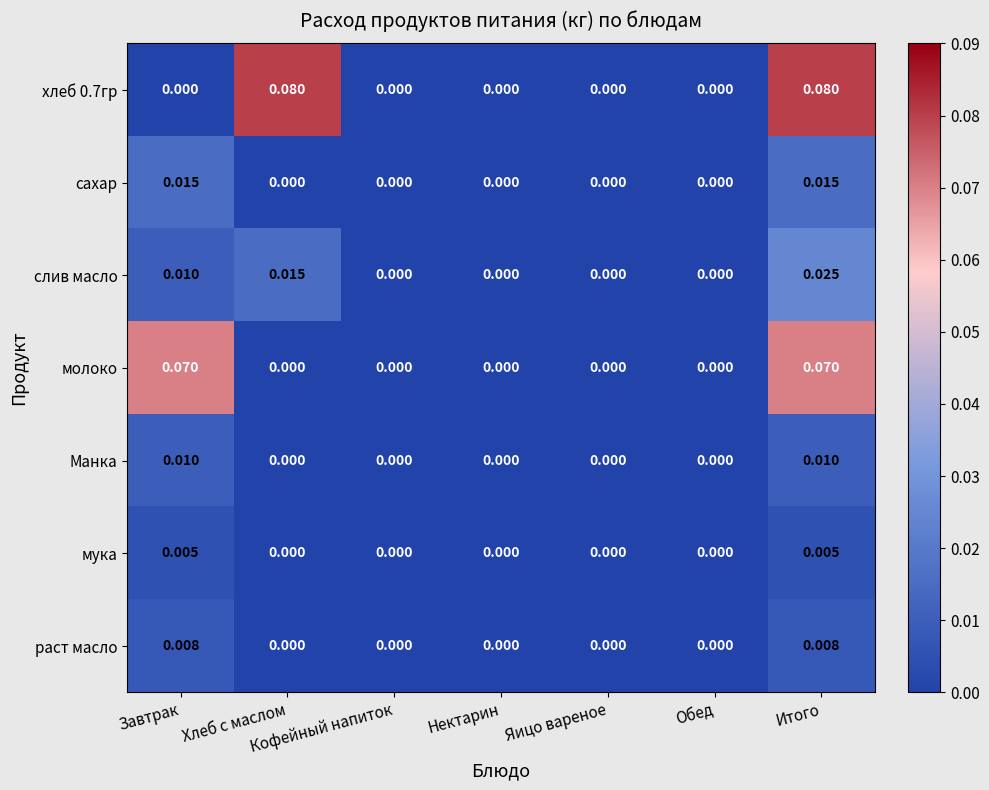

At which category is the sum across all series the highest?

Итого